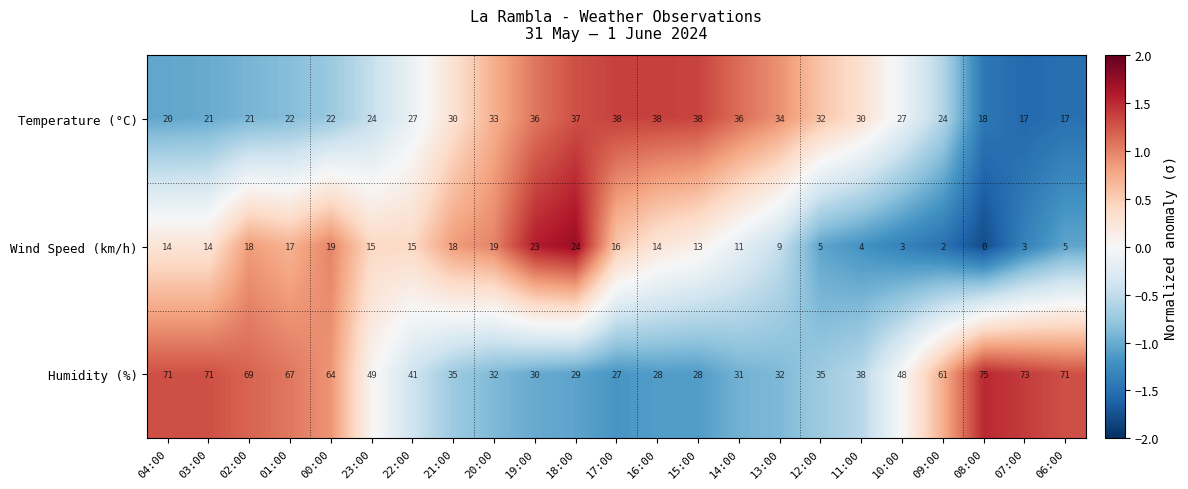

At which label does Humidity (%) first exceed 41?

04:00